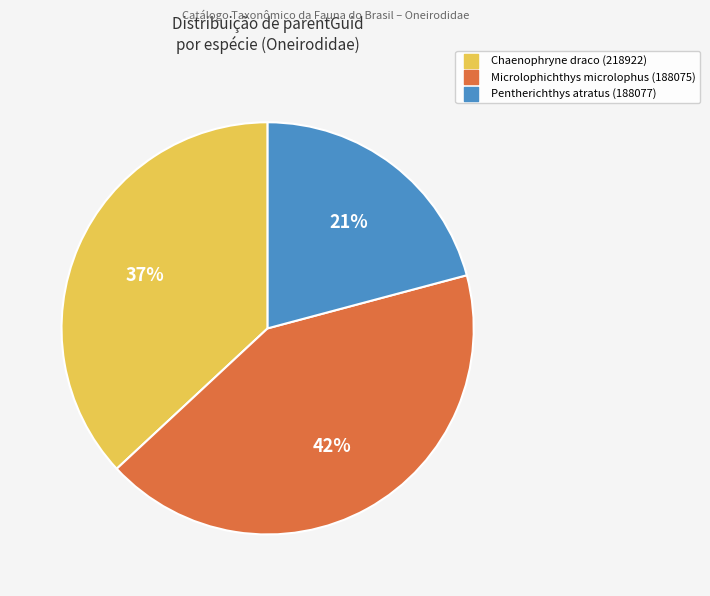

How many segments does this pie chart have?

3